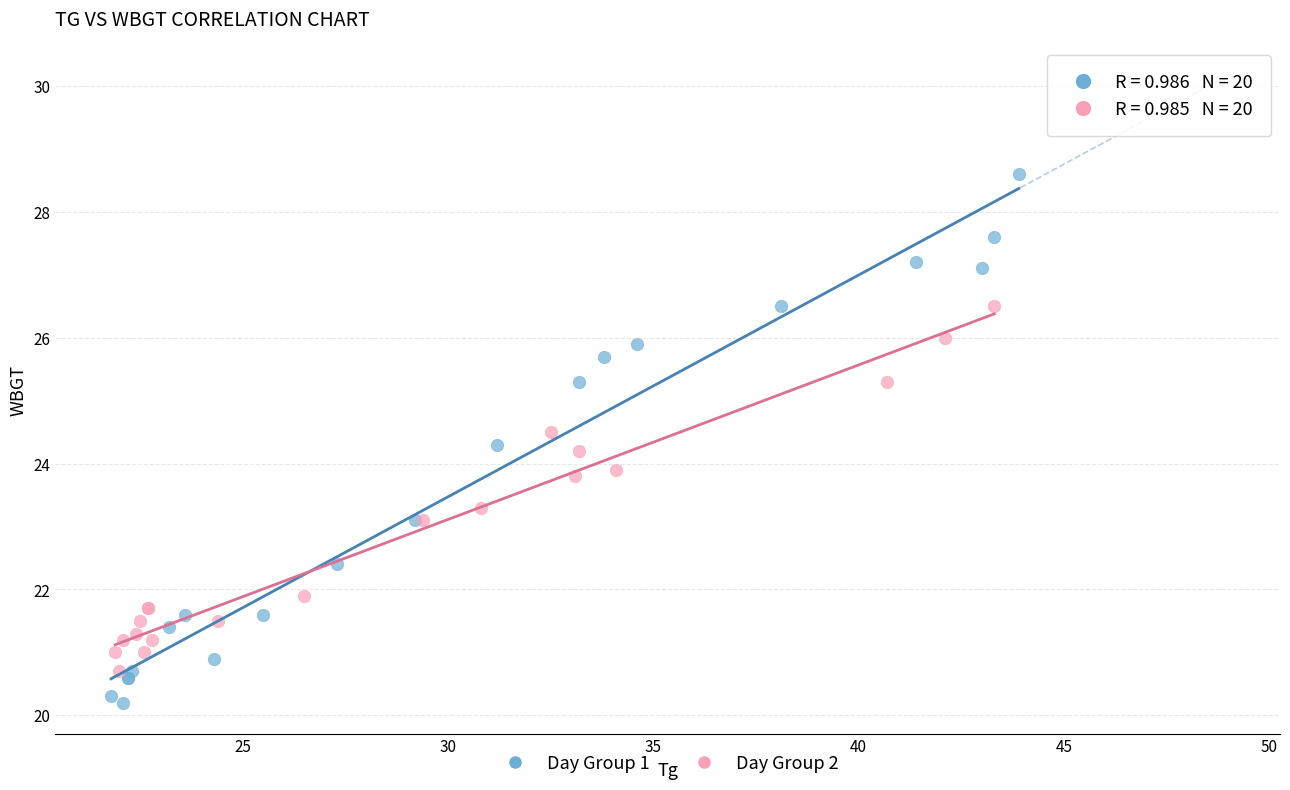

Which series has the largest Y range (max minus min)?

Day Group 1